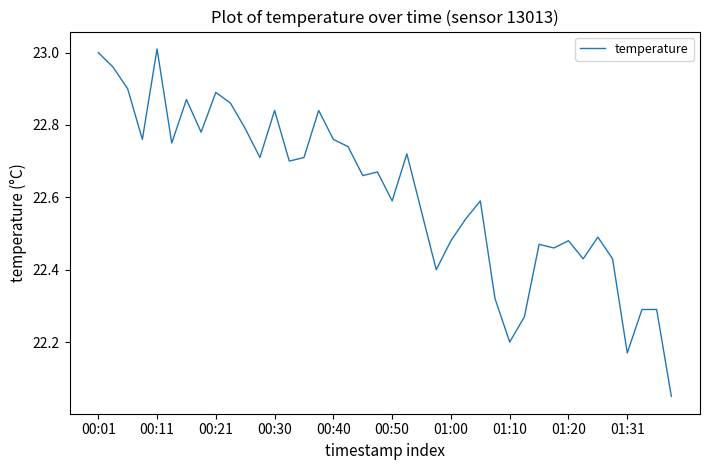

Is this an area chart (filled region under the line)?

No